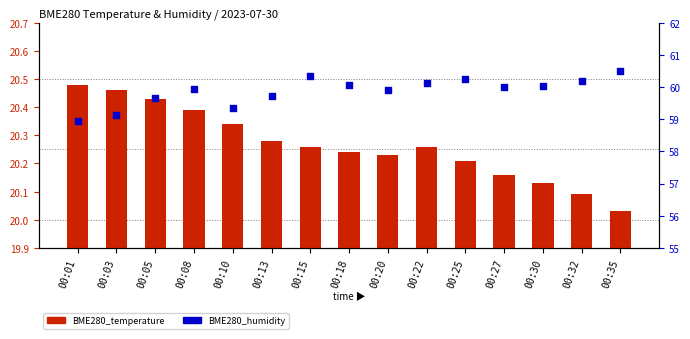

What are all the series names shown in the legend?

BME280_temperature, BME280_humidity